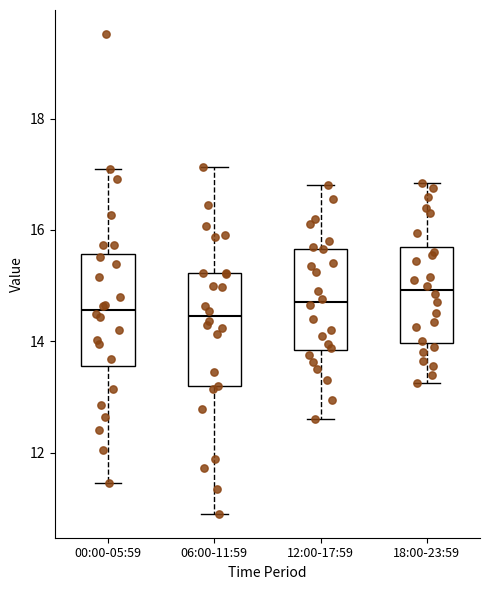

Where is the upper edge of the box for 18:00-23:59 on the y-axis? The values are not printed on the chart, so give them approximately, as read against the axis.

15.6